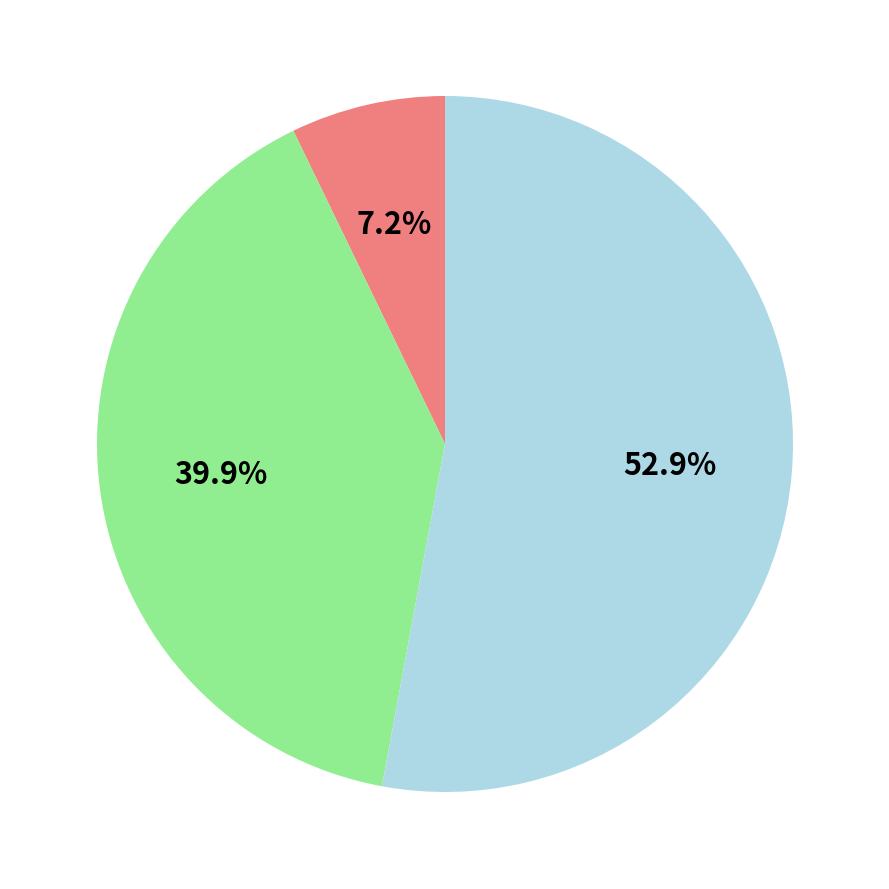

Is there a majority slice in this chart?

Yes